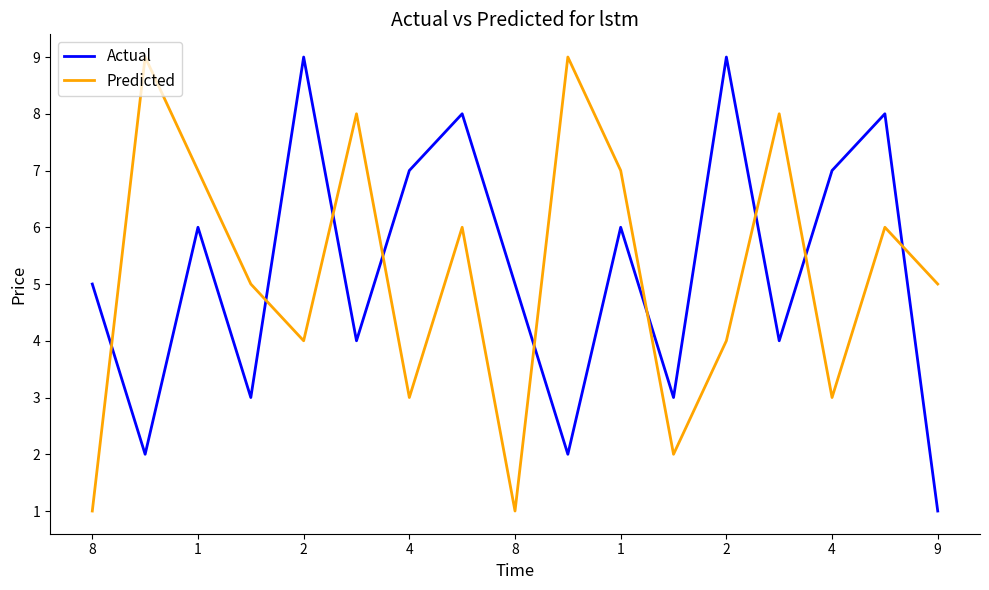

True or false: Predicted and Actual intersect in this chart.

True